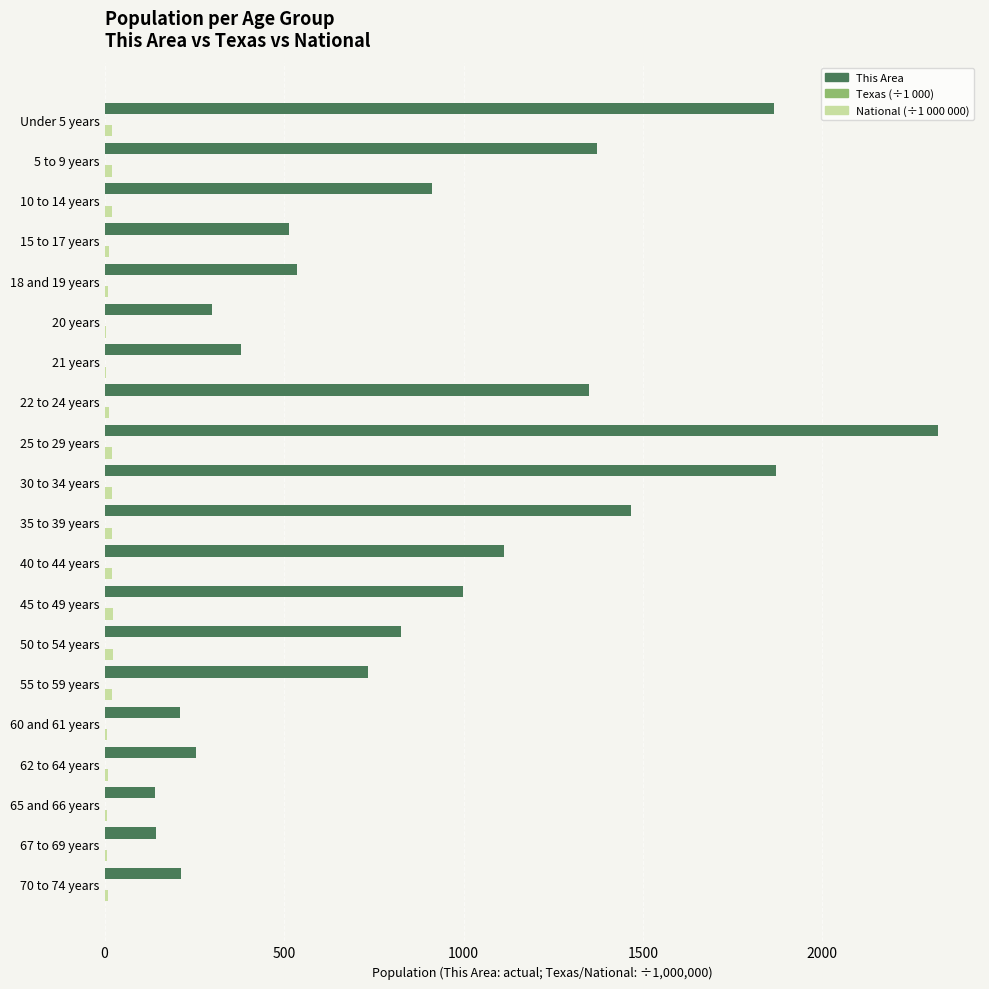

At which category is the sum across all series the highest?

25 to 29 years